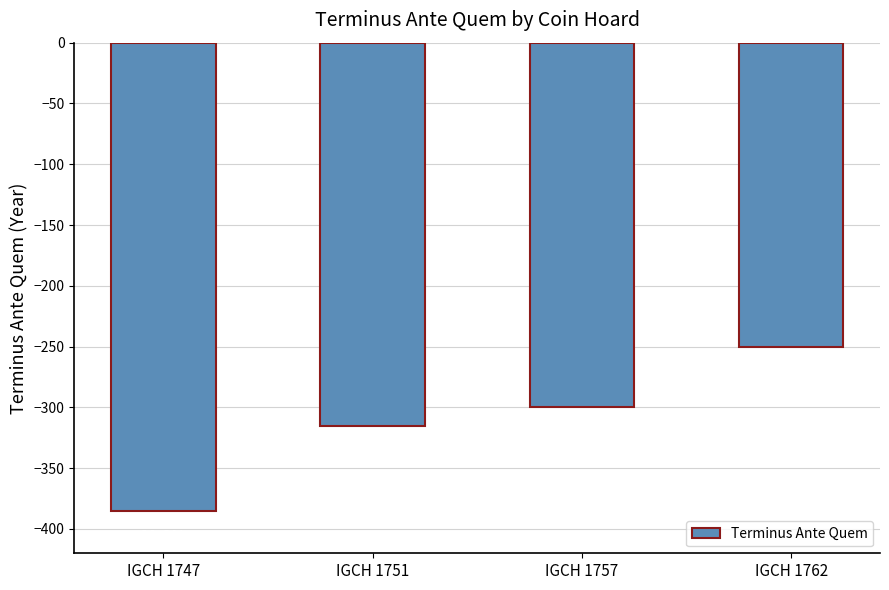

Does the chart contain any negative values?

Yes